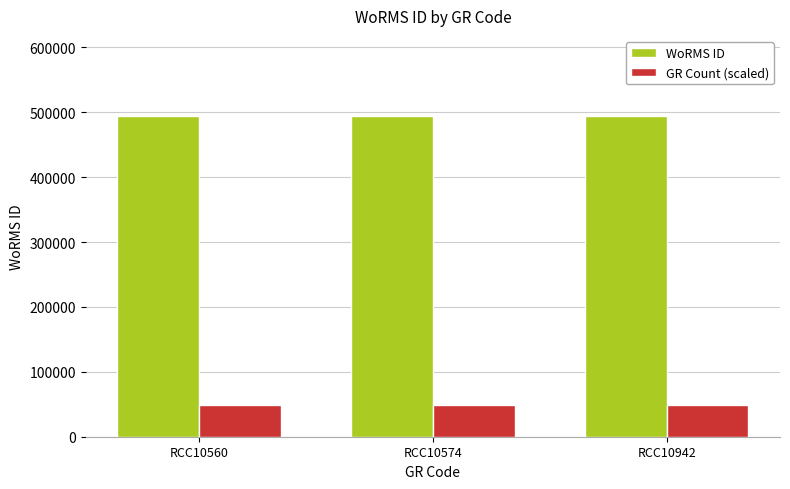

What are all the series names shown in the legend?

WoRMS ID, GR Count (scaled)